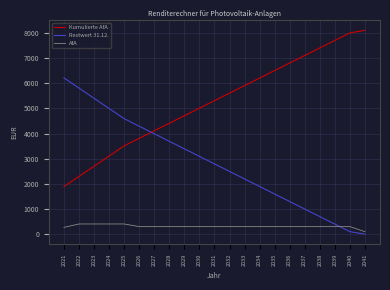

Is the value of Restwert 31.12. at 2022 greater than the value of Kumulierte AfA at 2041?

No